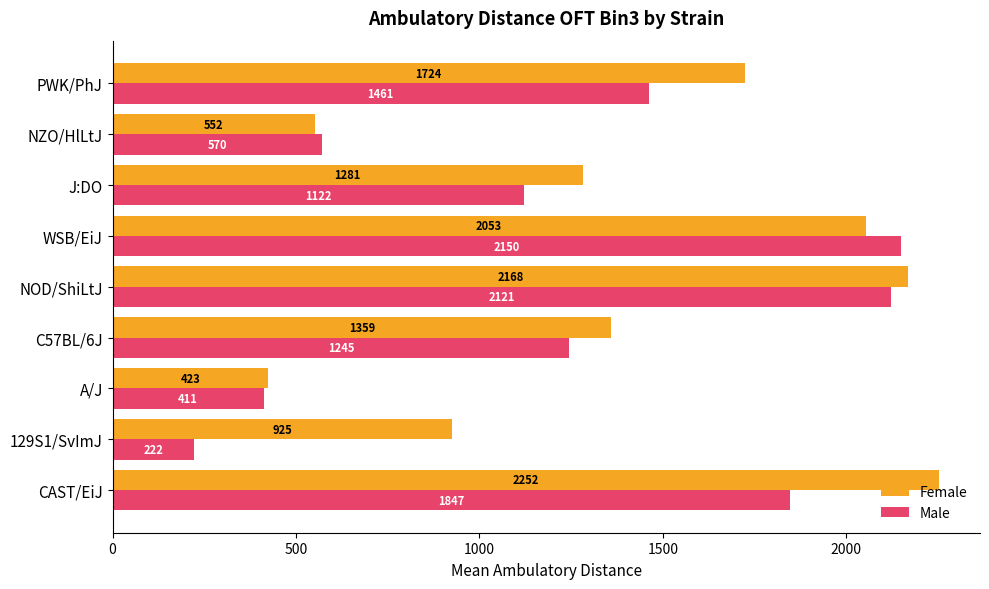

Which series has the largest range (max minus min)?

Male